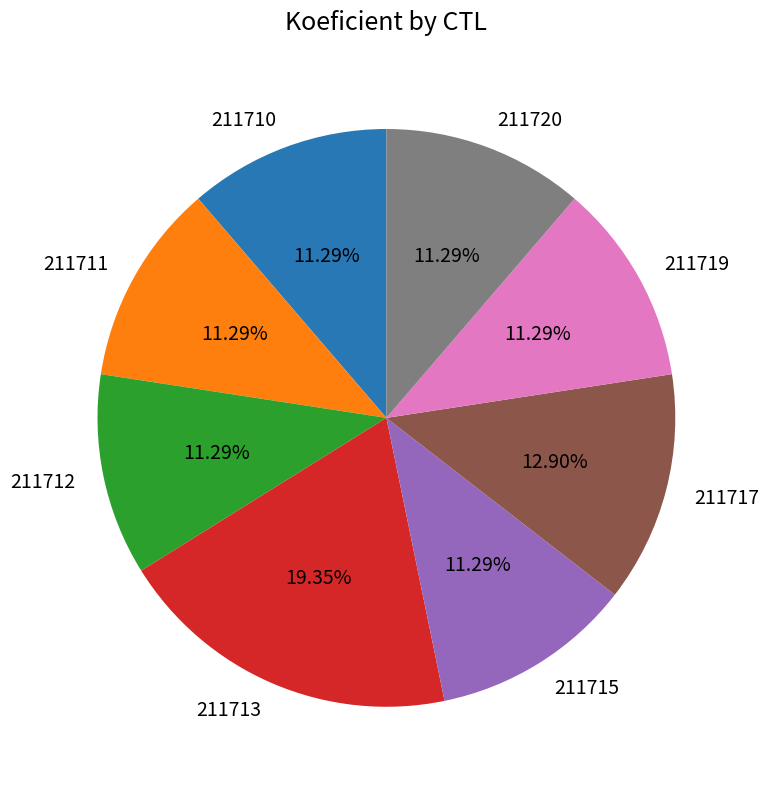

Is 211710 the majority of the pie?

No